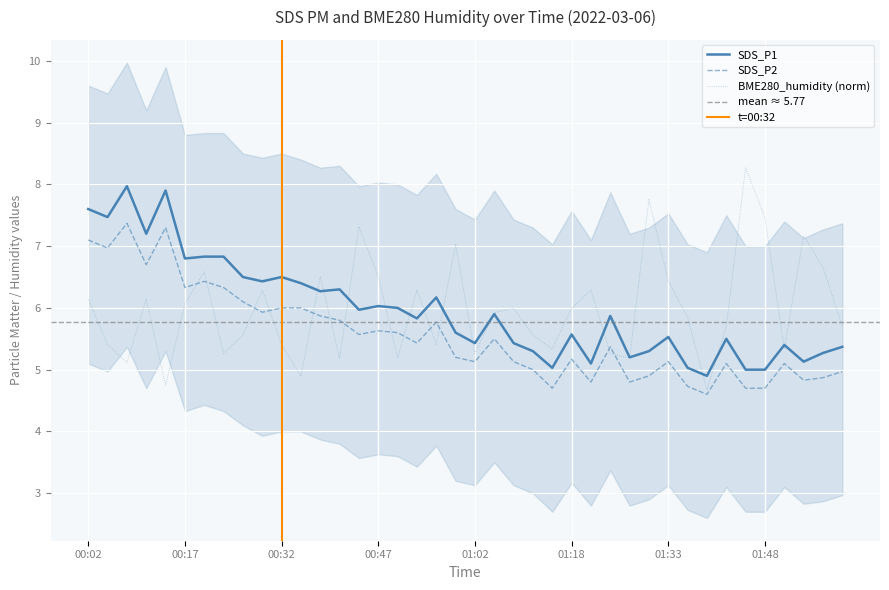

Rank the categories by SDS_P2 value from lowest to highest.

01:39, 01:15, 01:45, 01:48, 01:36, 01:21, 01:27, 01:54, 01:57, 01:30, 02:00, 01:11, 01:42, 01:51, 01:02, 01:08, 01:33, 01:18, 00:59, 01:24, 00:53, 01:05, 00:44, 00:50, 00:47, 00:56, 00:41, 00:38, 00:29, 00:32, 00:35, 00:26, 00:17, 00:23, 00:20, 00:11, 00:05, 00:02, 00:14, 00:08